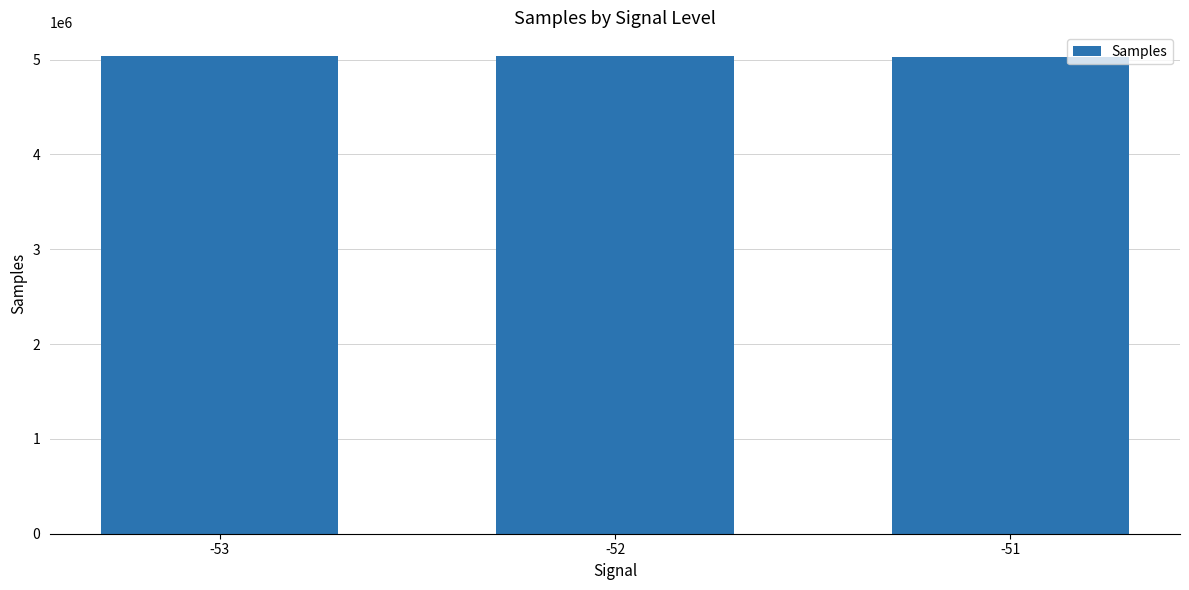

What is the maximum value shown in the chart?

5035232.0